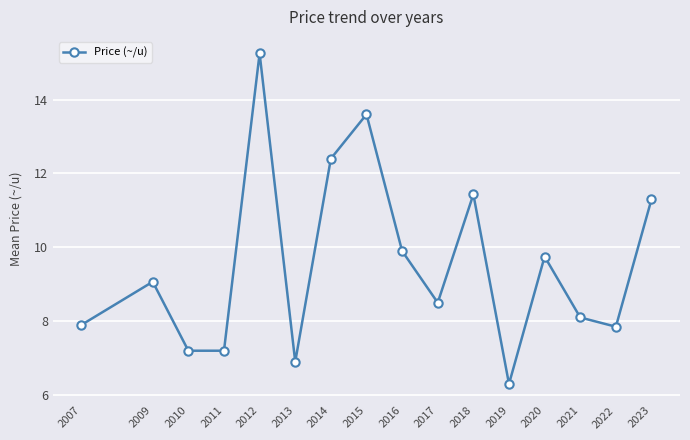

Between 2023 and 2021, which is larger?

2023